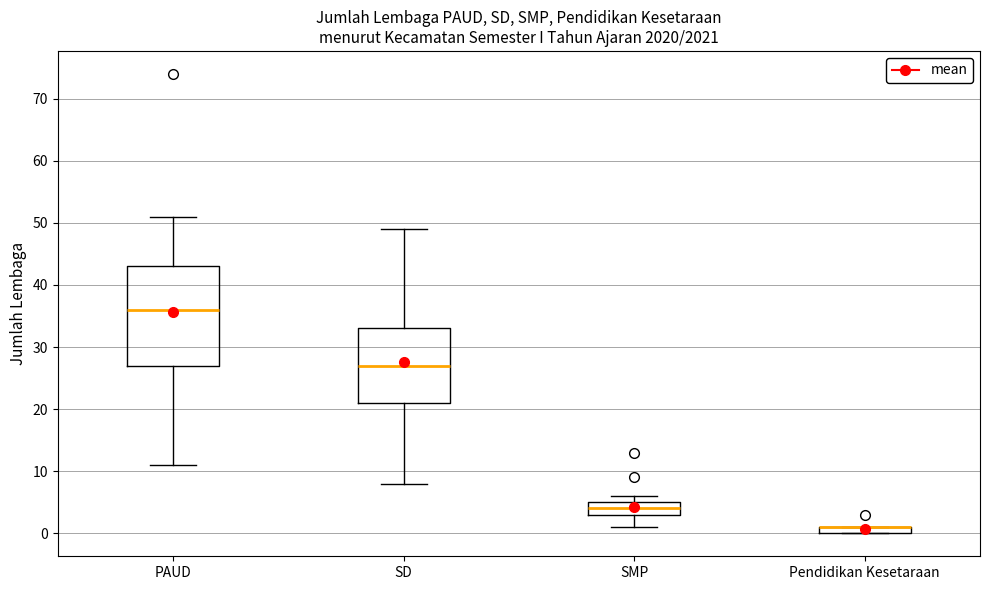

Where is the upper edge of the box for SMP on the y-axis? The values are not printed on the chart, so give them approximately, as read against the axis.

5